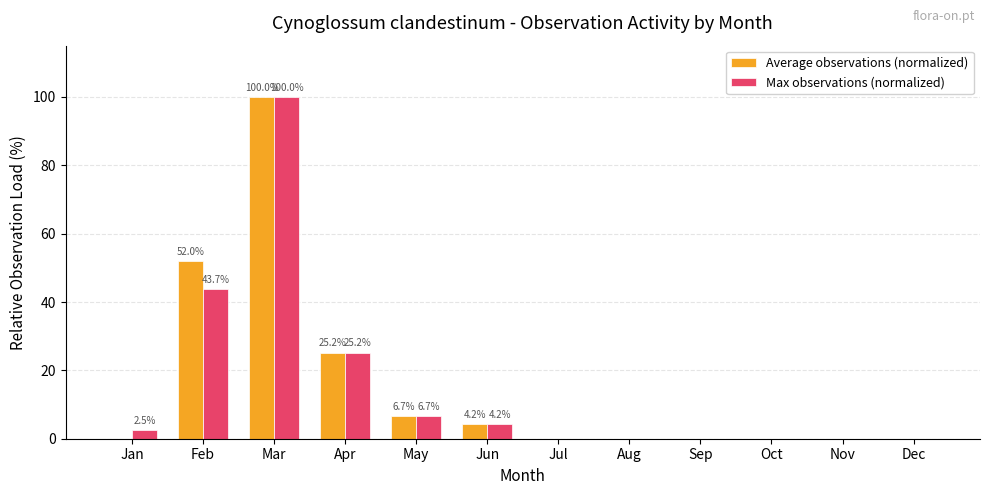

What is the total value across all series at Jun?

8.4